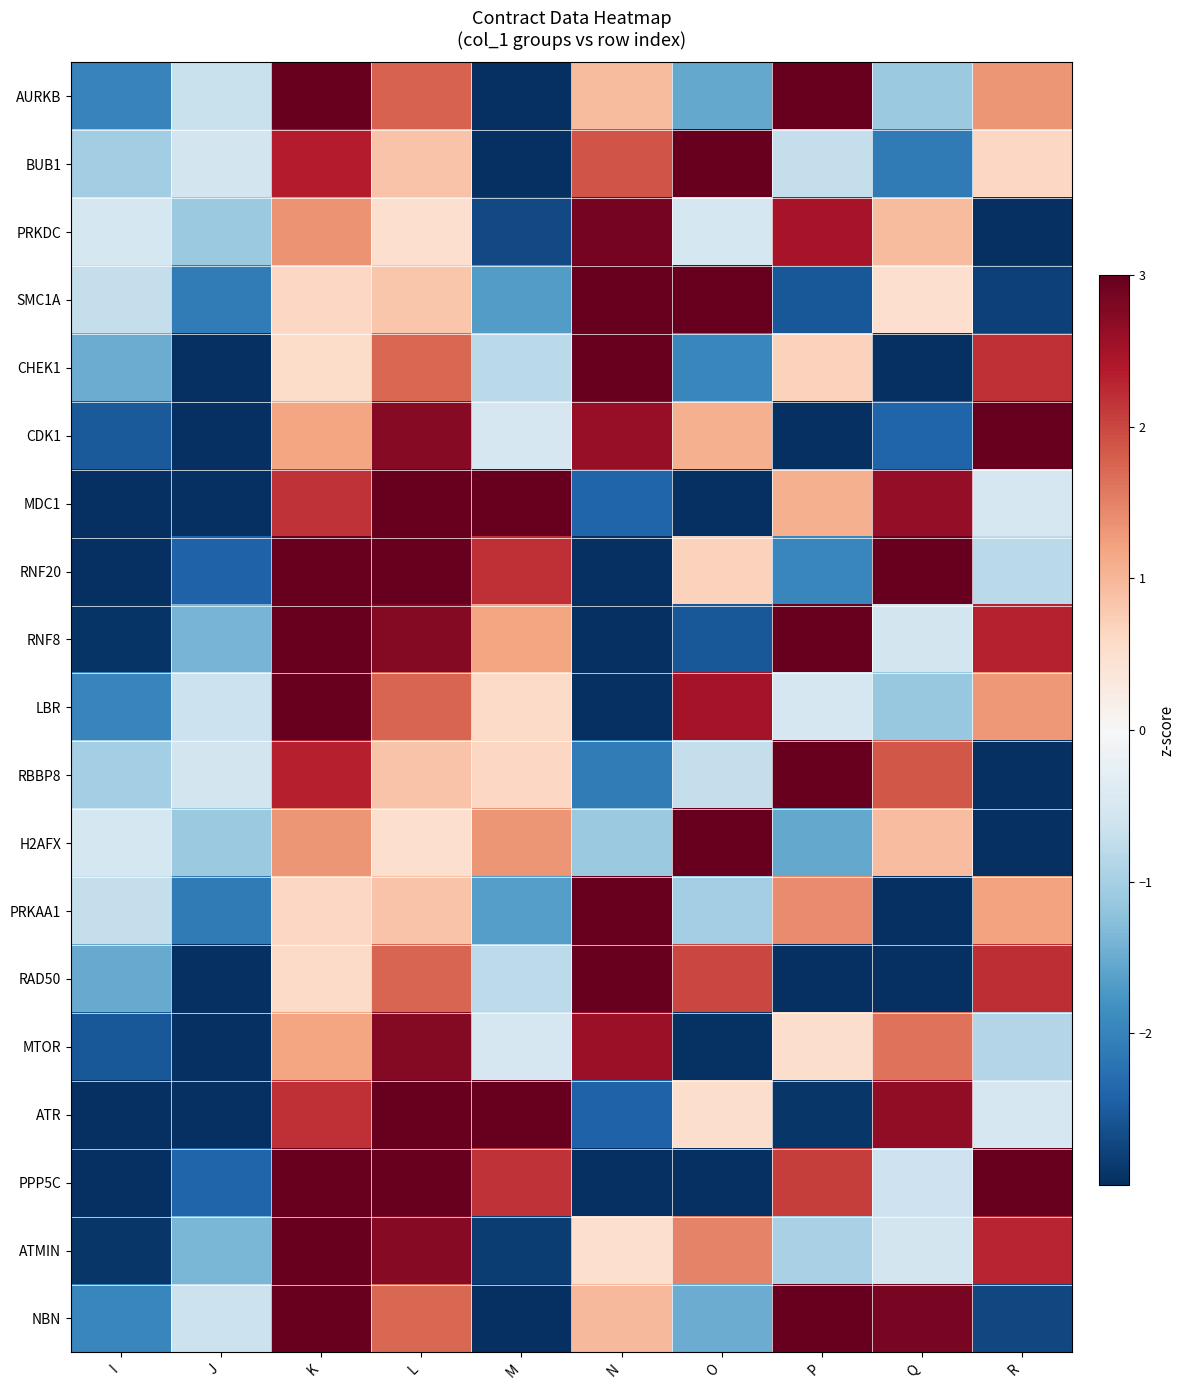

How many series are shown in this chart?

19